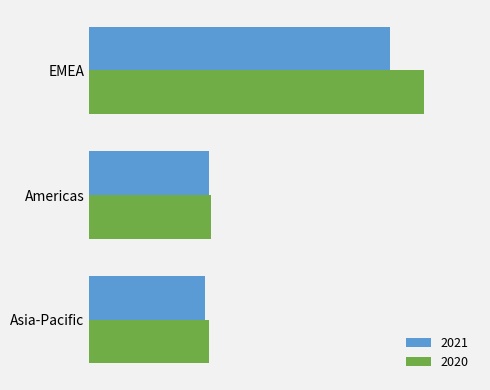

The 2020 series shows 1.4 at Asia-Pacific. True or false?

True